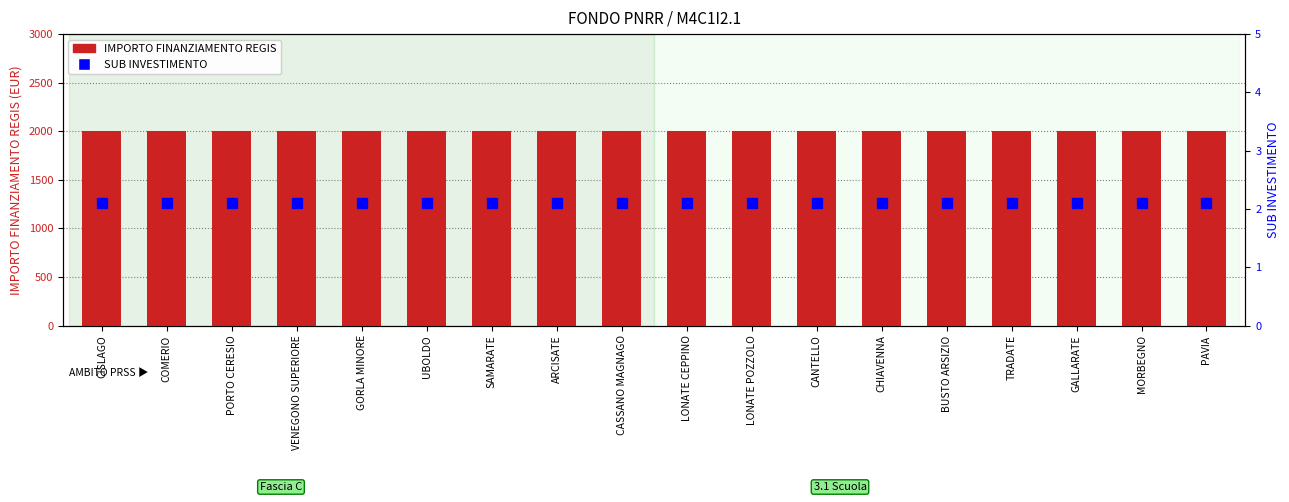

What is the label of the 15th bar from the right?

VENEGONO SUPERIORE